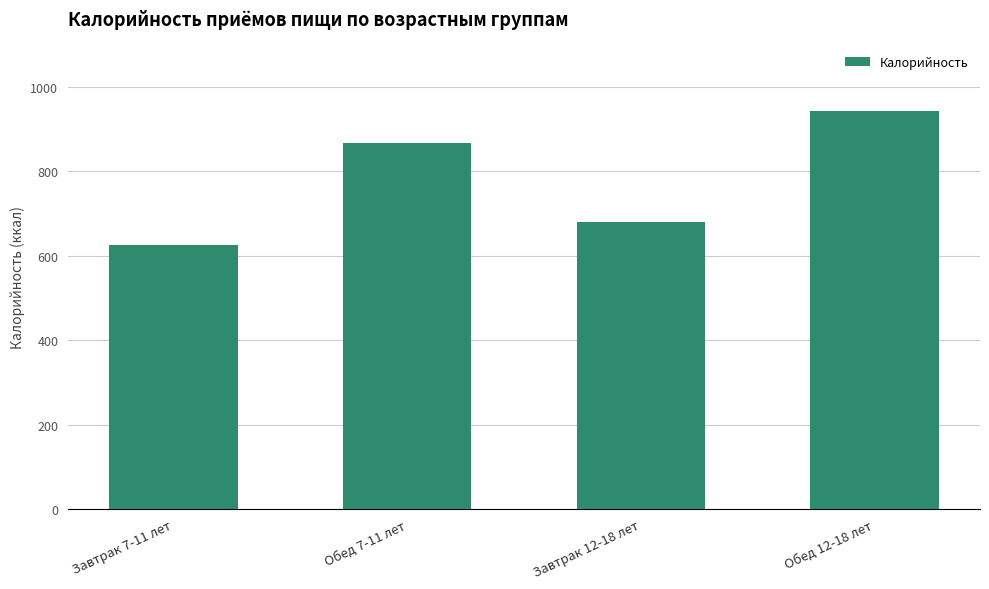

At which category does the chart reach its peak across all series?

Обед 12-18 лет